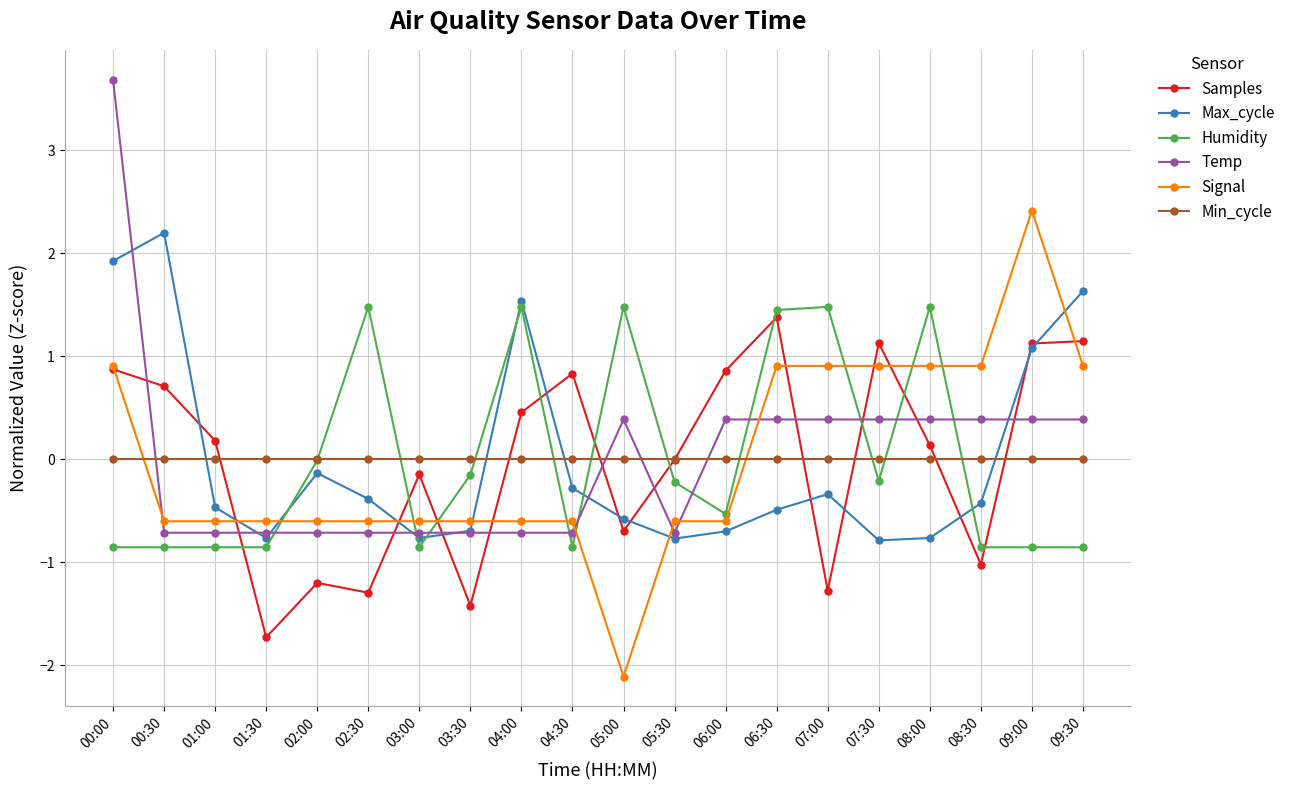

True or false: Samples and Signal cross at least once.

True